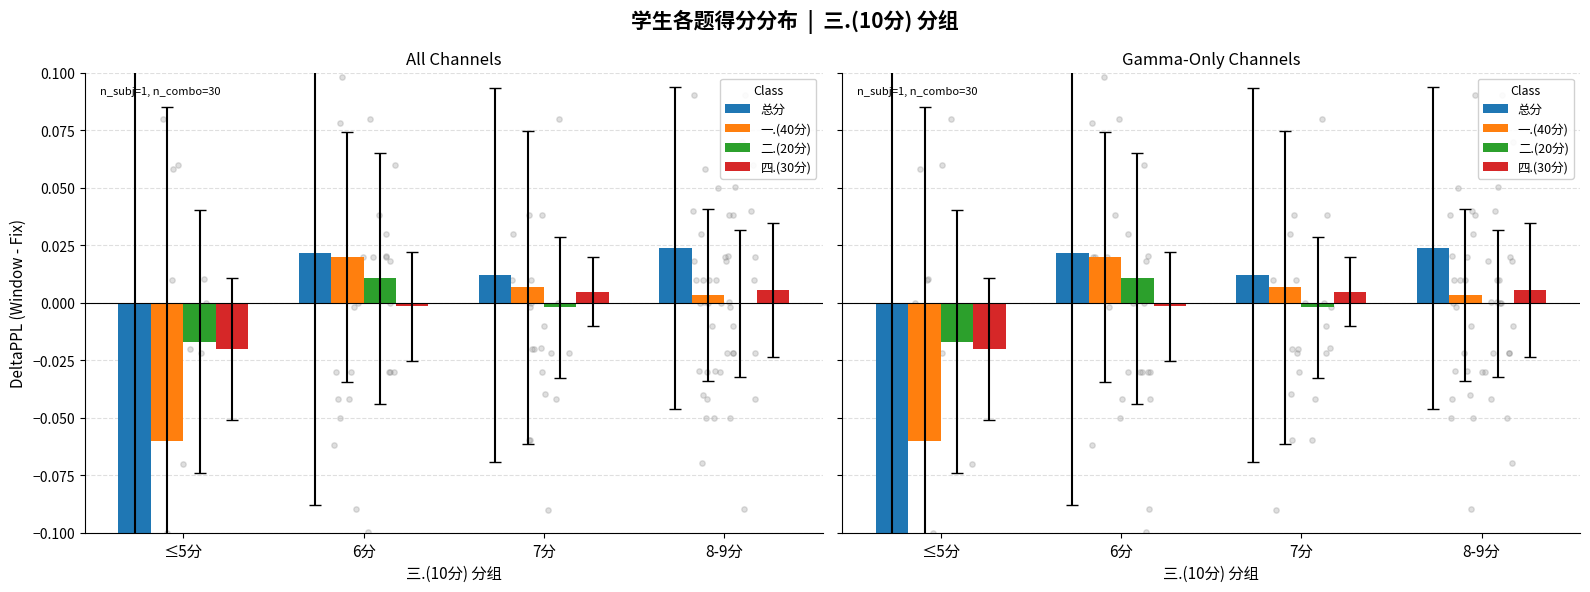

At which category is the sum across all series the highest?

6分